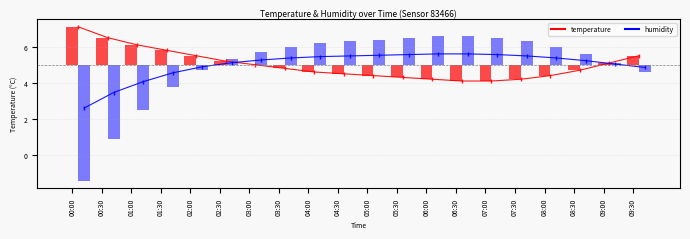

How many bars are there in total?

40